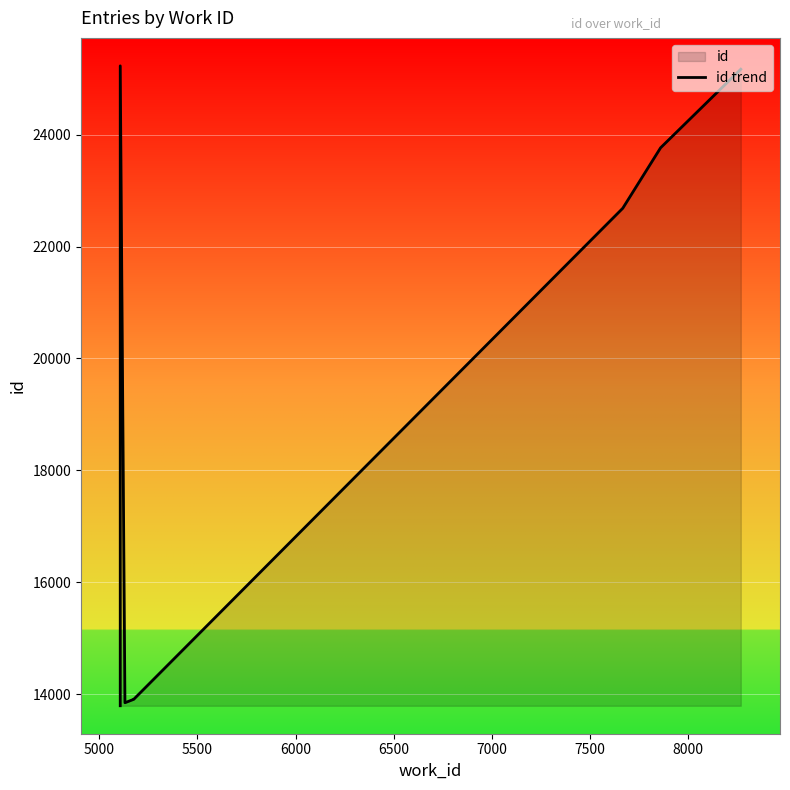

What is the minimum value shown in the chart?

13793